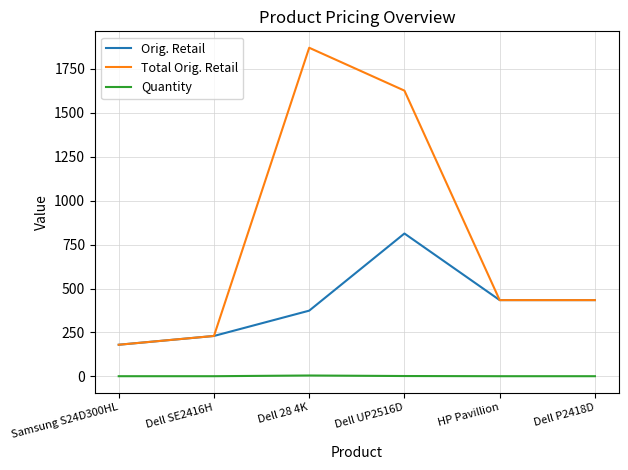

True or false: Quantity and Orig. Retail intersect in this chart.

False